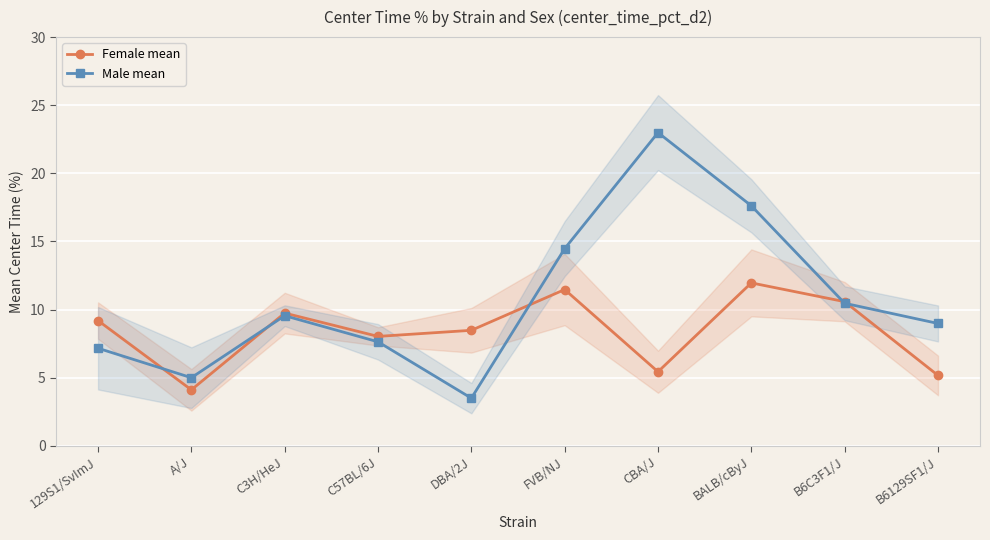

Rank the series by their average value, from lowest to highest.

Female mean, Male mean